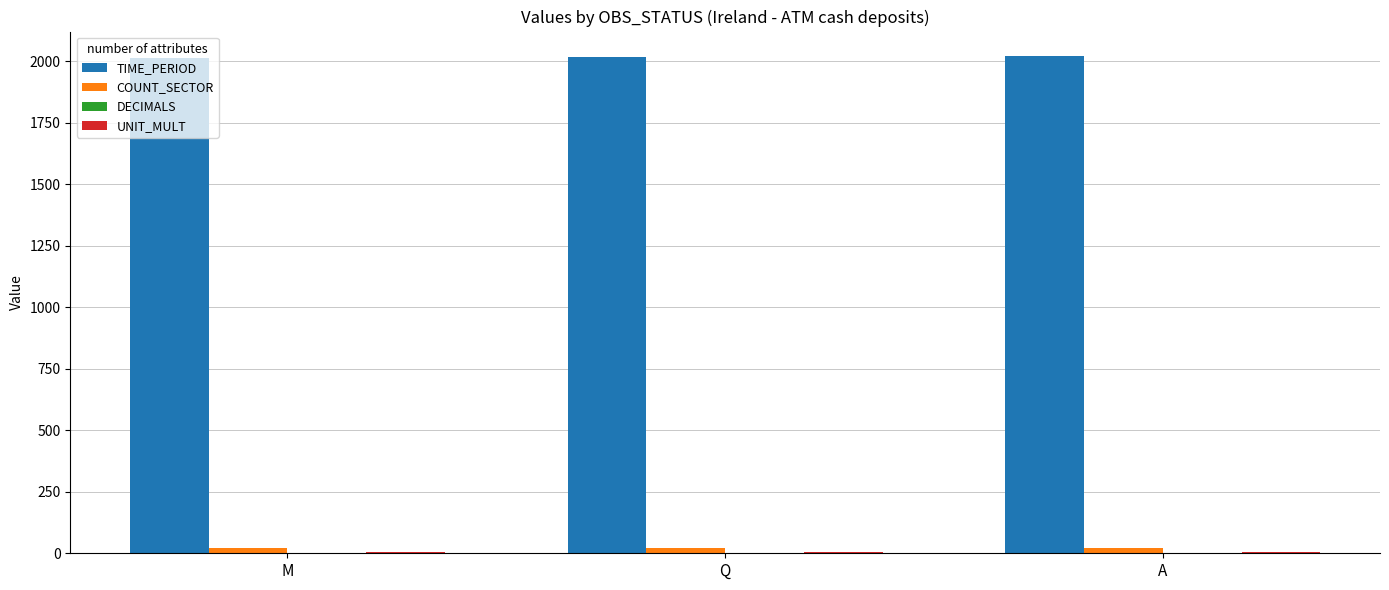

Which series has the largest total across all categories?

TIME_PERIOD